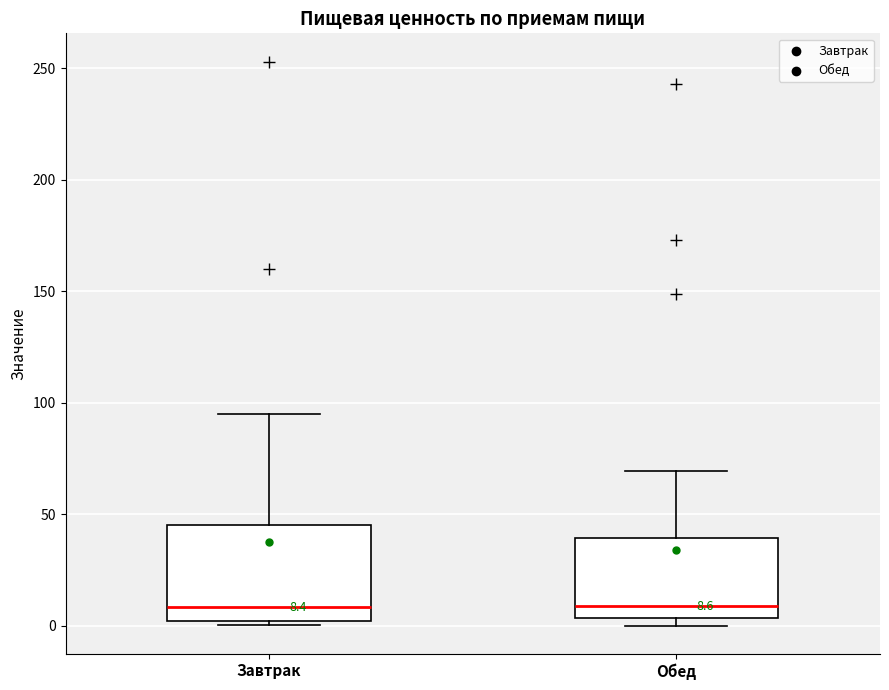

Which box is the tallest, from its lower edge to its upper edge?

Завтрак